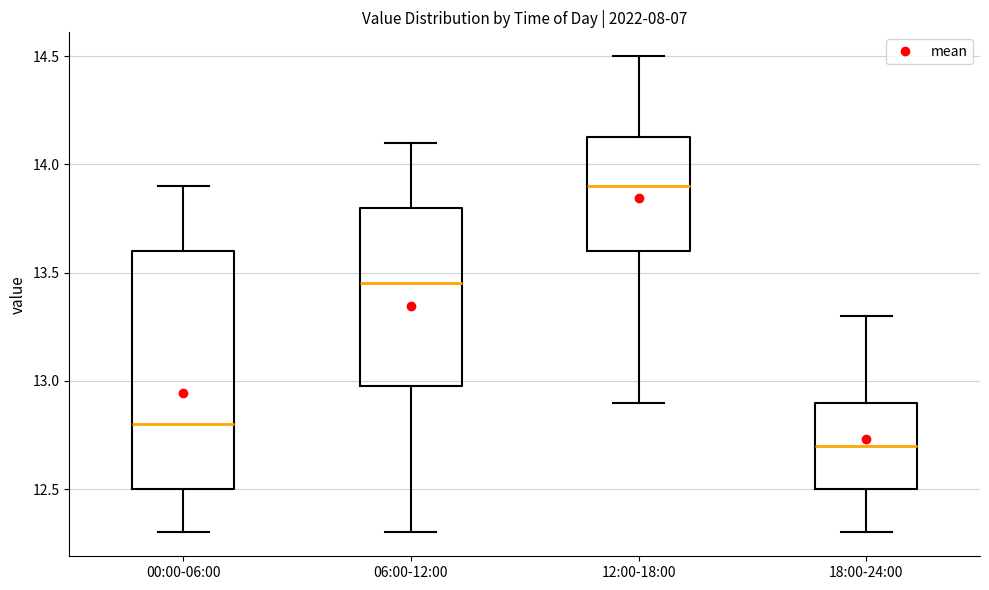

Which box has the highest median line?

12:00-18:00